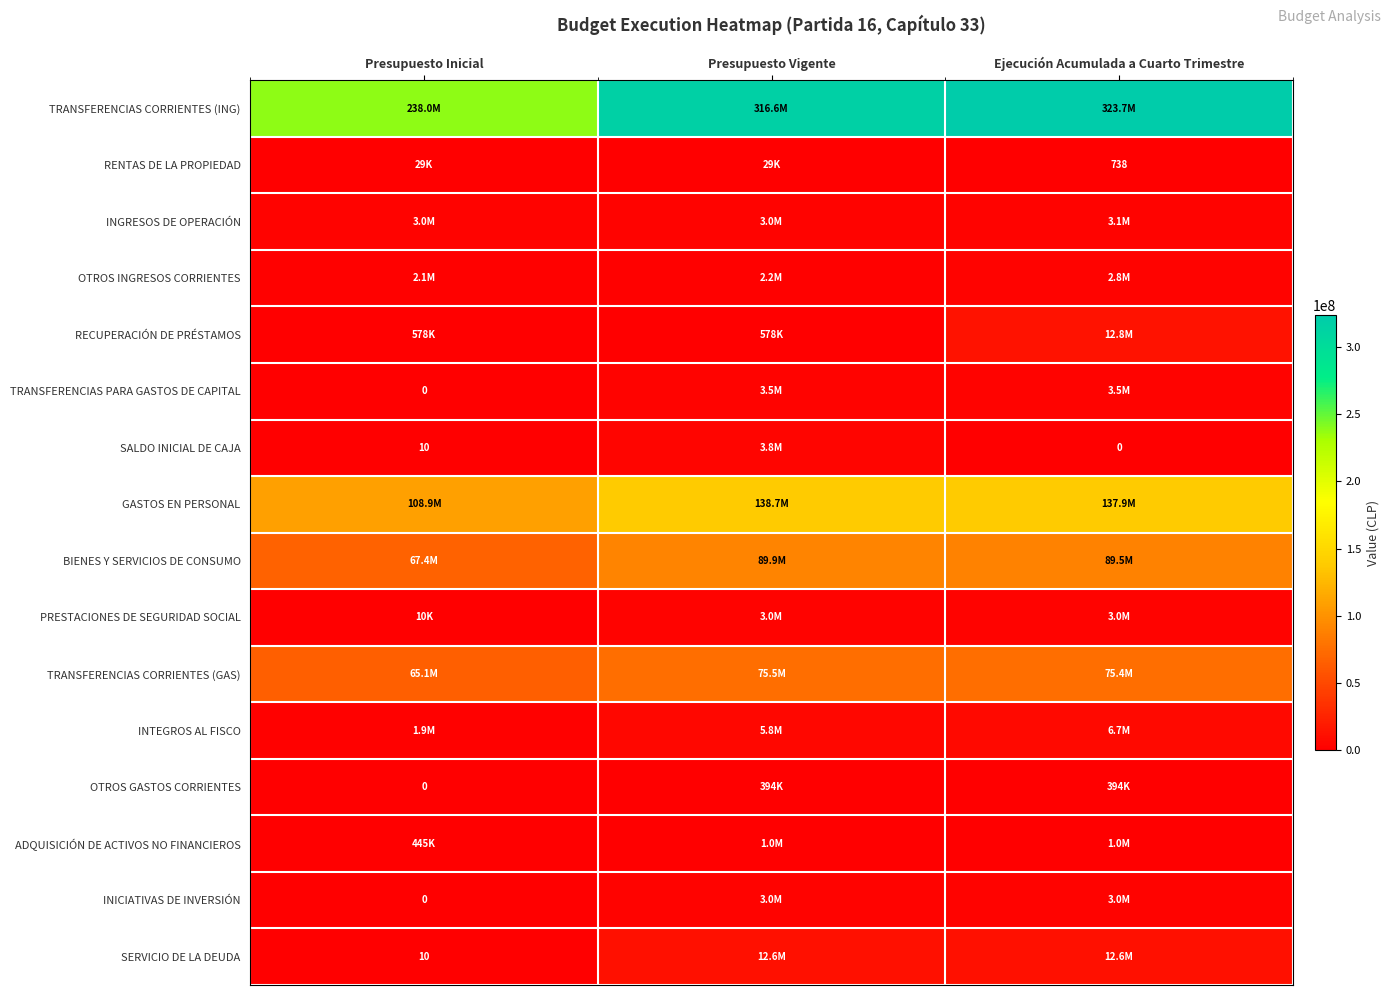

True or false: RENTAS DE LA PROPIEDAD has a value of 394 at Ejecución Acumulada a Cuarto Trimestre.

False